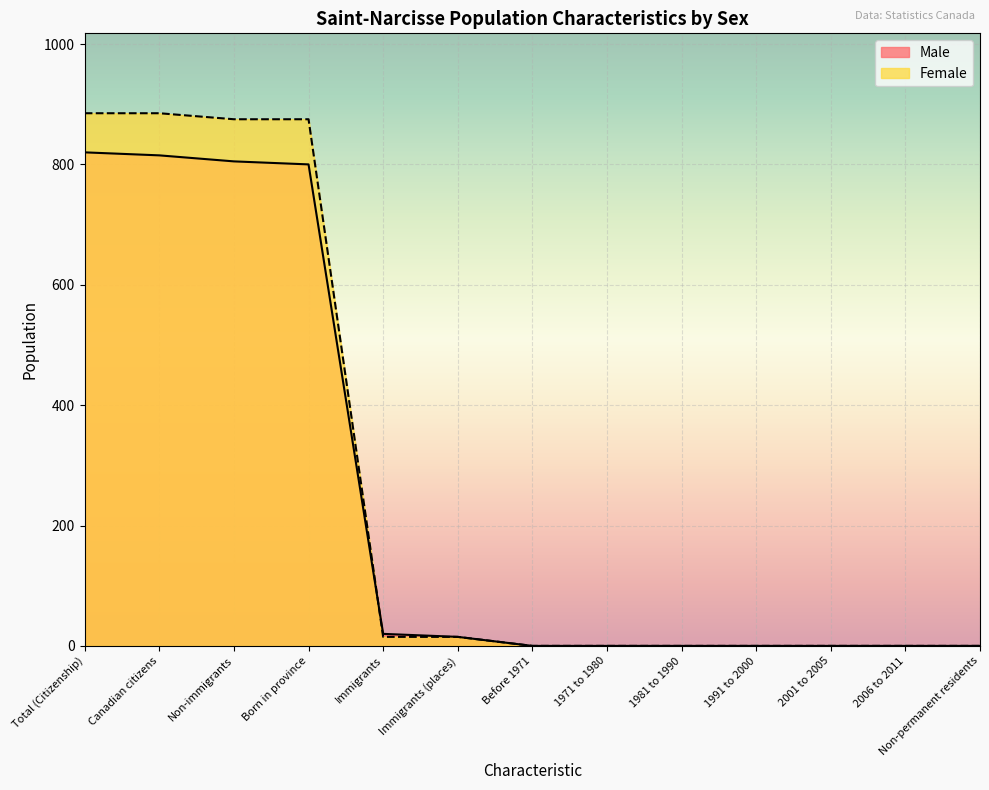

Reading left to right, what are all the values shown in this chart?

Male: 820	815	805	800	20	15	0	0	0	0	0	0	0
Female: 885	885	875	875	15	15	0	0	0	0	0	0	0